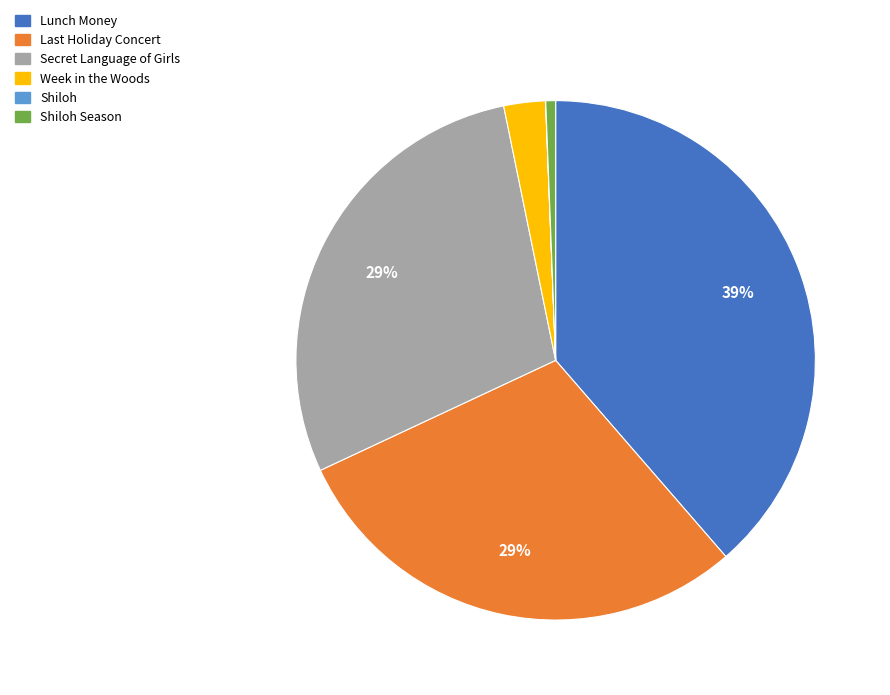

To the nearest percent, what is the average slice percentage?

17%